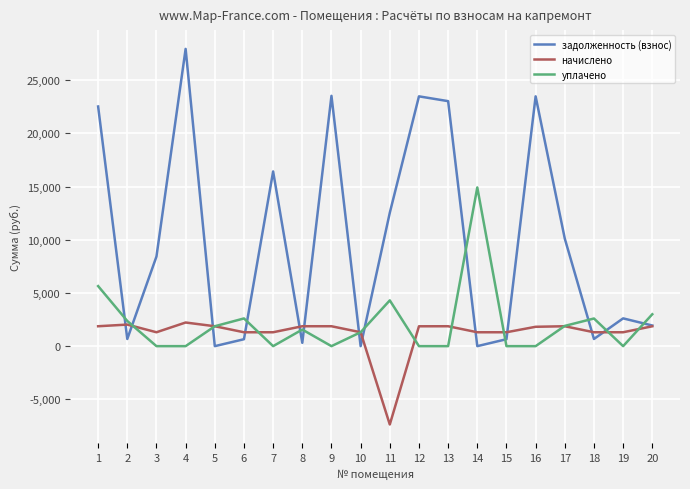

Rank the series by their maximum value, from highest to lowest.

задолженность (взнос), уплачено, начислено